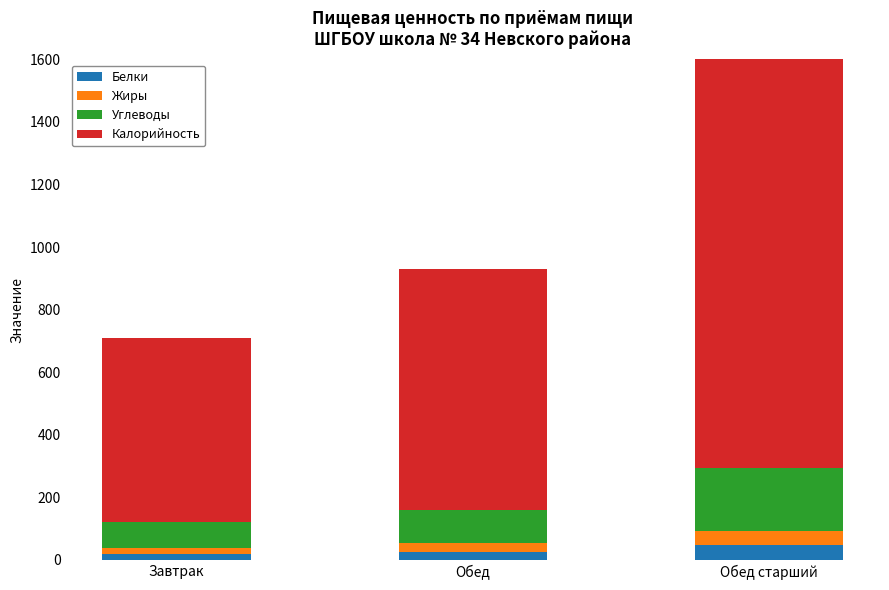

What are all the series names shown in the legend?

Белки, Жиры, Углеводы, Калорийность